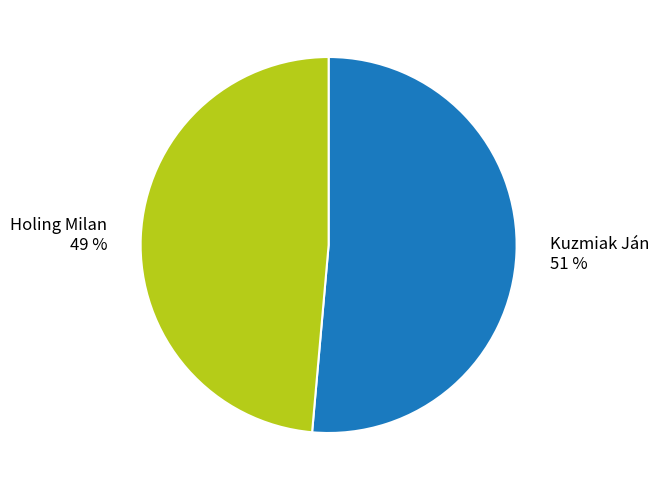

How many slices are in this pie chart?

2